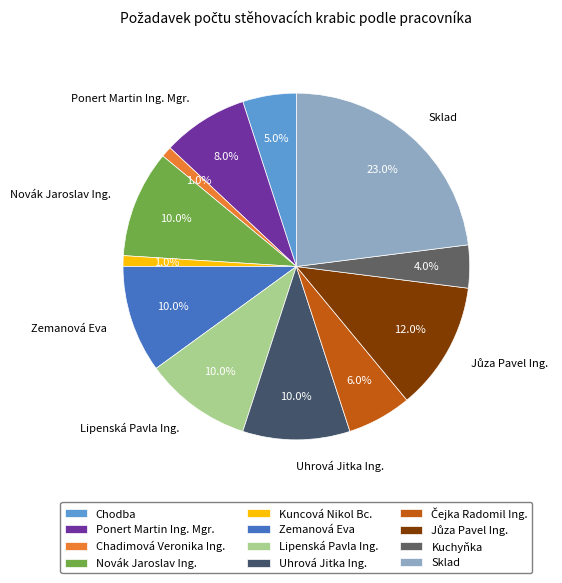

Is there a majority slice in this chart?

No